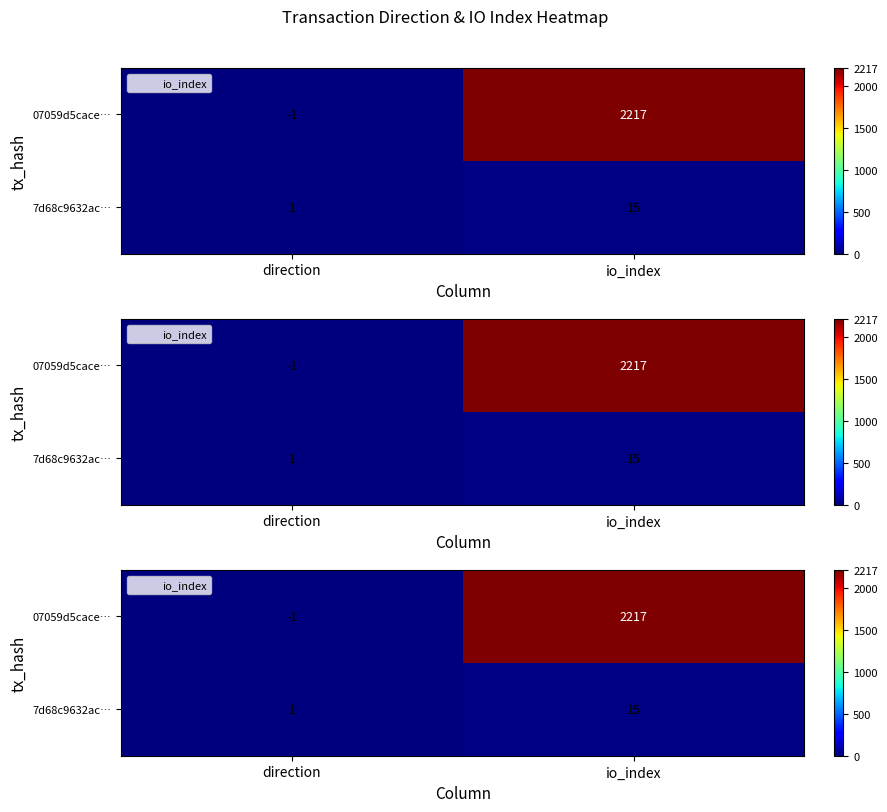

Count the 7d68c9632ac… values in the range 1 to 15.

2